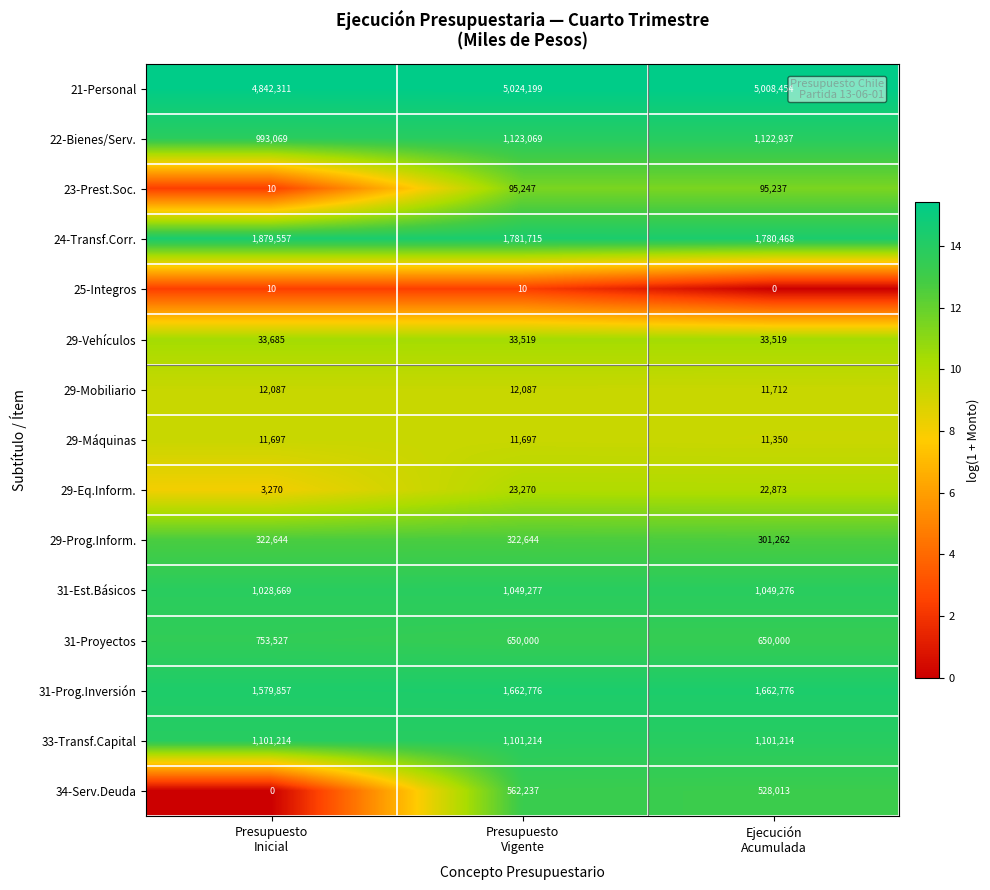

What is the maximum value for 22-Bienes/Serv.?

1123069